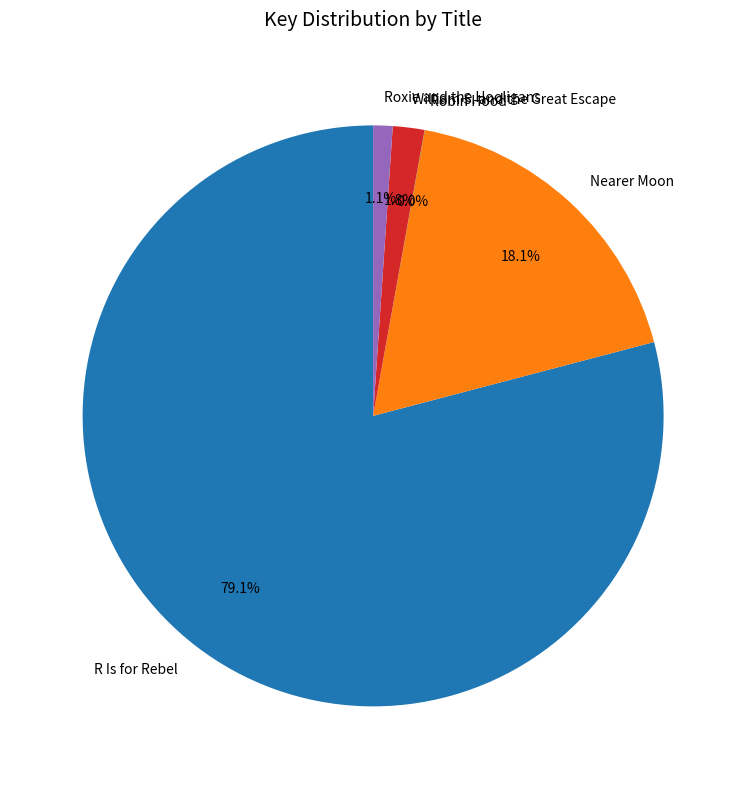

Does R Is for Rebel account for over 50% of the chart?

Yes